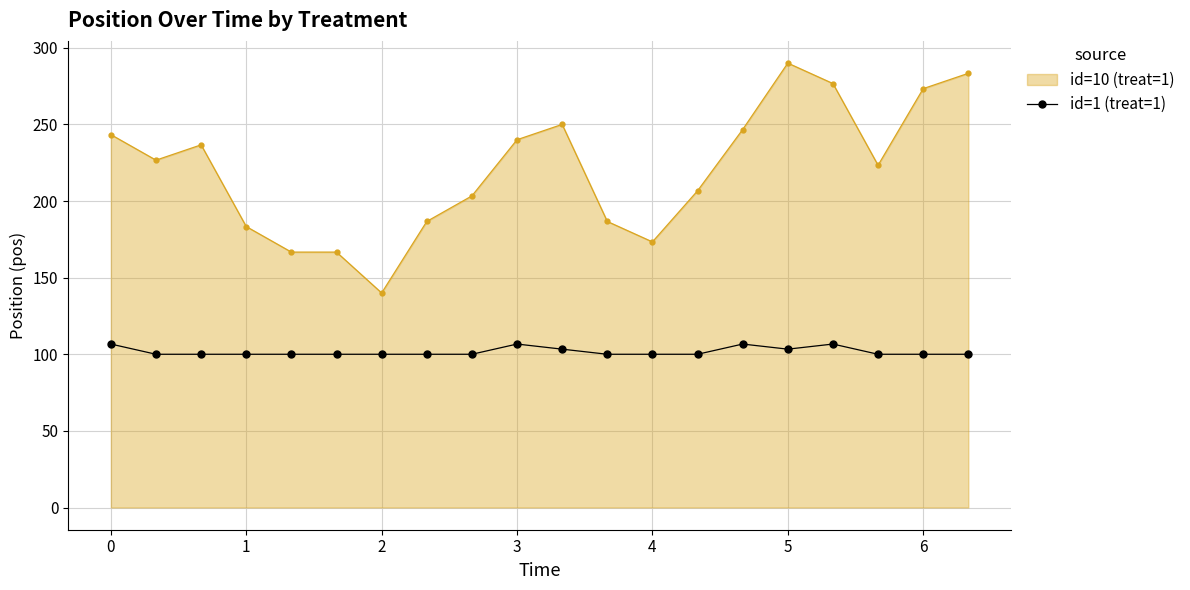

List the series in order of their overall mean, lowest first.

id=1 (treat=1), id=10 (treat=1)